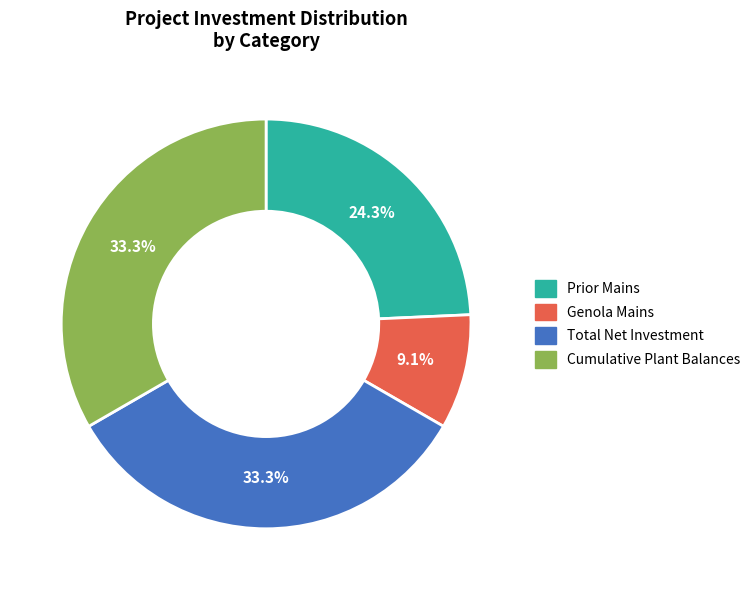

Is there a majority slice in this chart?

No